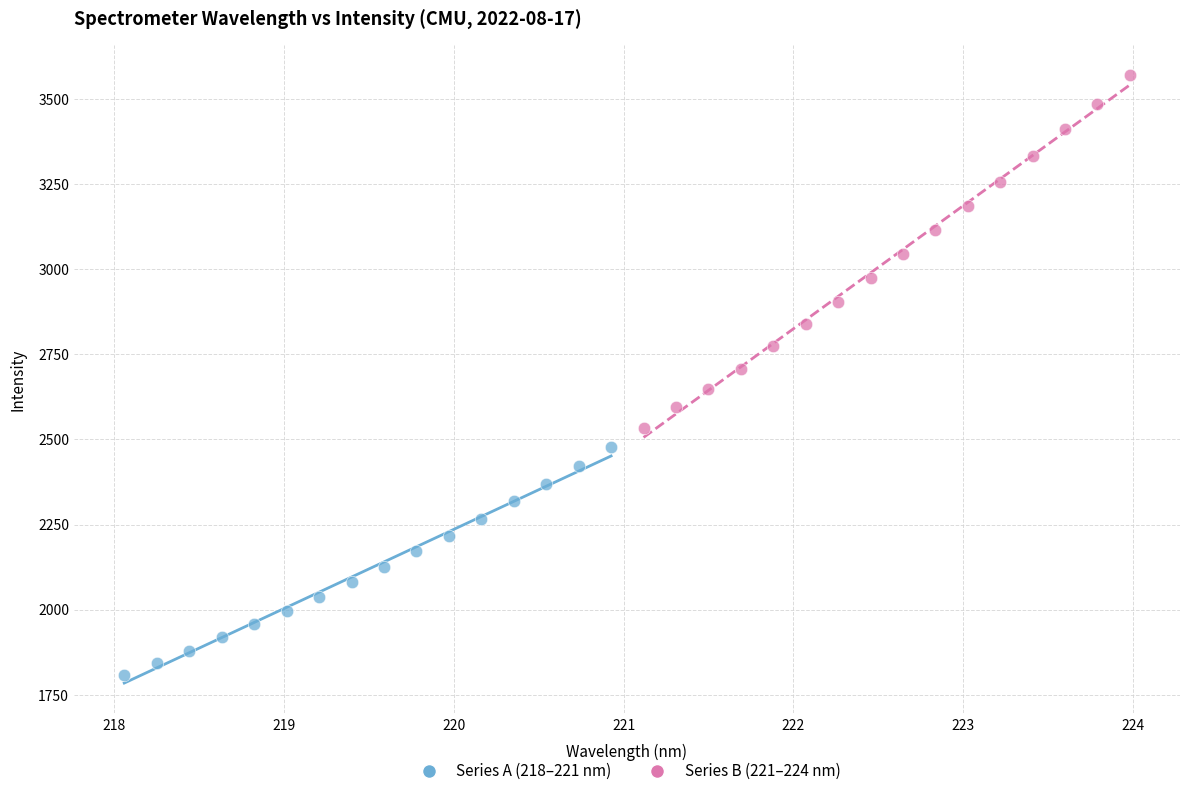

Which series has the largest Y range (max minus min)?

Series B (221–224 nm)